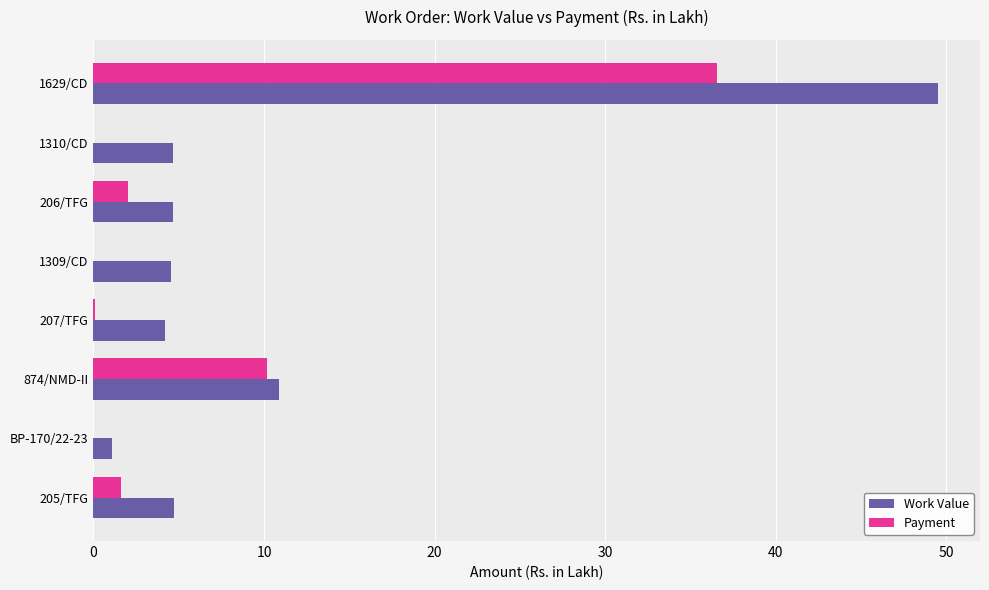

How many data points does each series have?

8